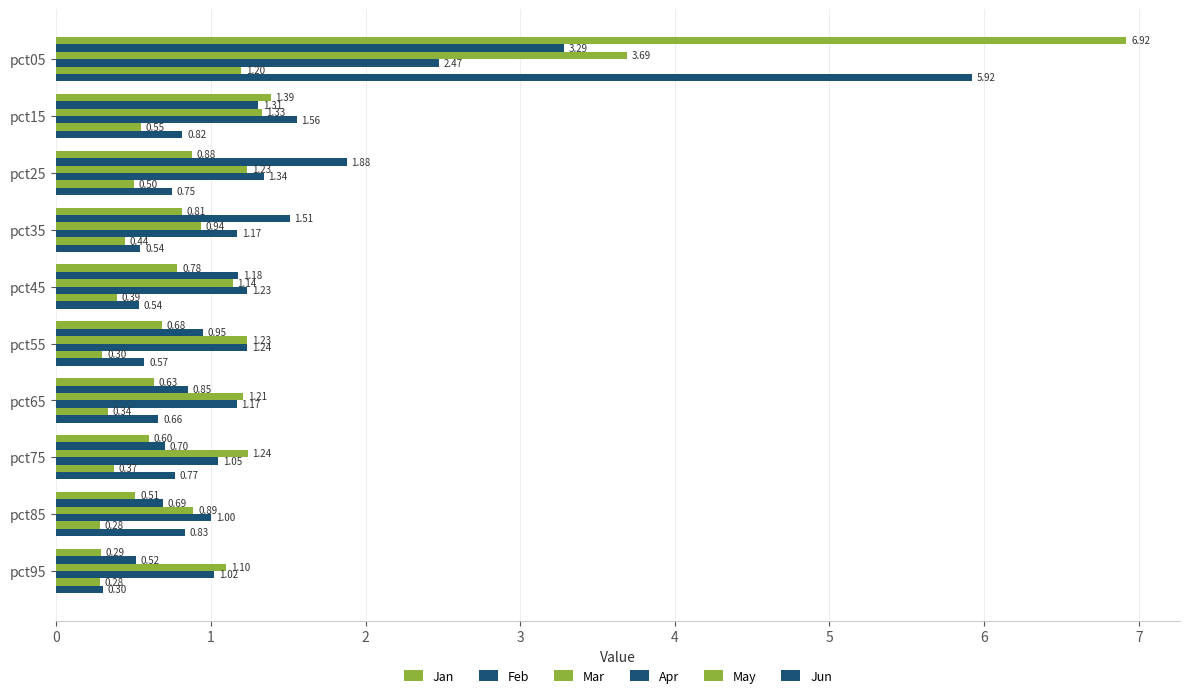

What is the minimum value shown in the chart?

0.3